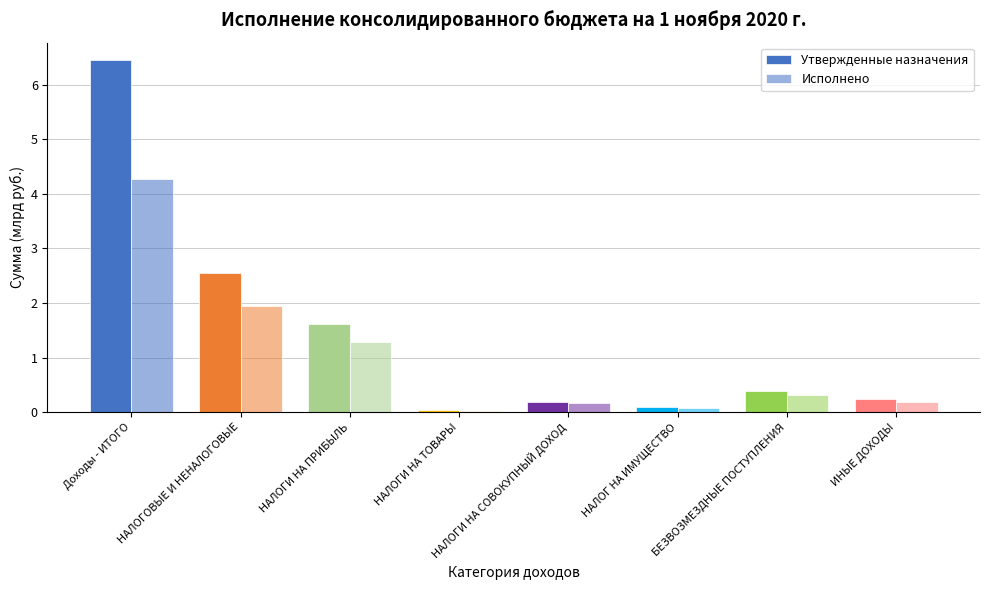

What is the value of the Утвержденные назначения bar at the 5th from the left?

0.2